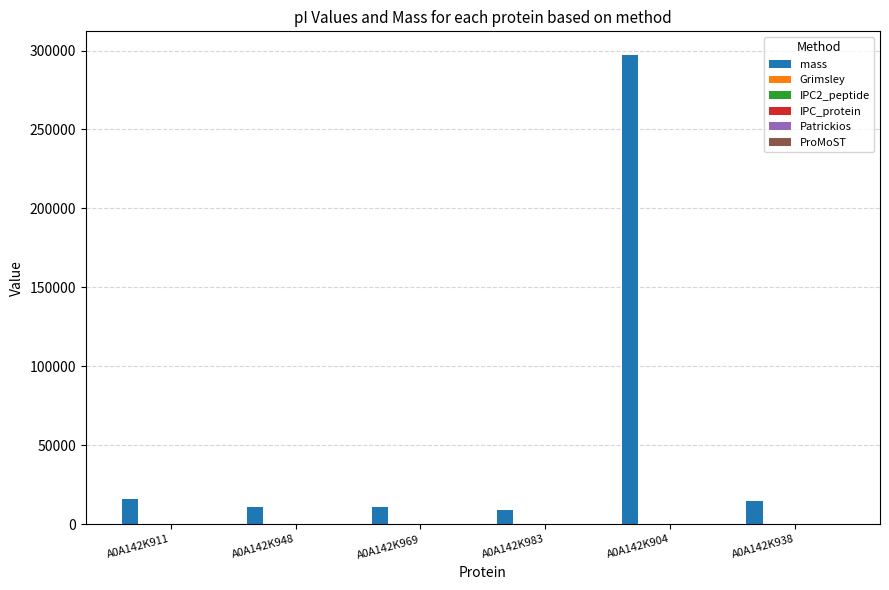

Which category has the highest value across all series?

A0A142K904